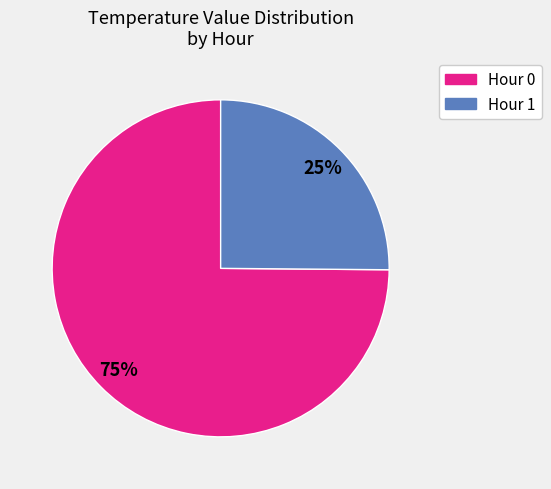

Do Hour 0 and Hour 1 together represent more than half of the pie?

Yes